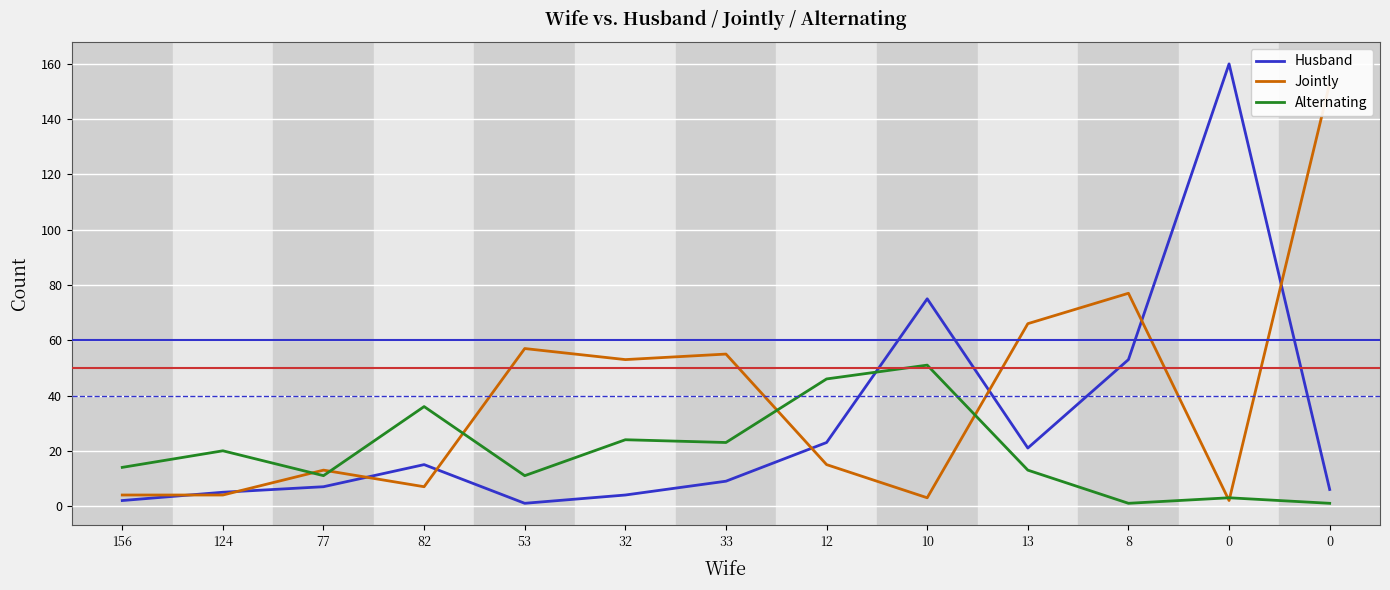

Where is the first local maximum for Jointly?

77